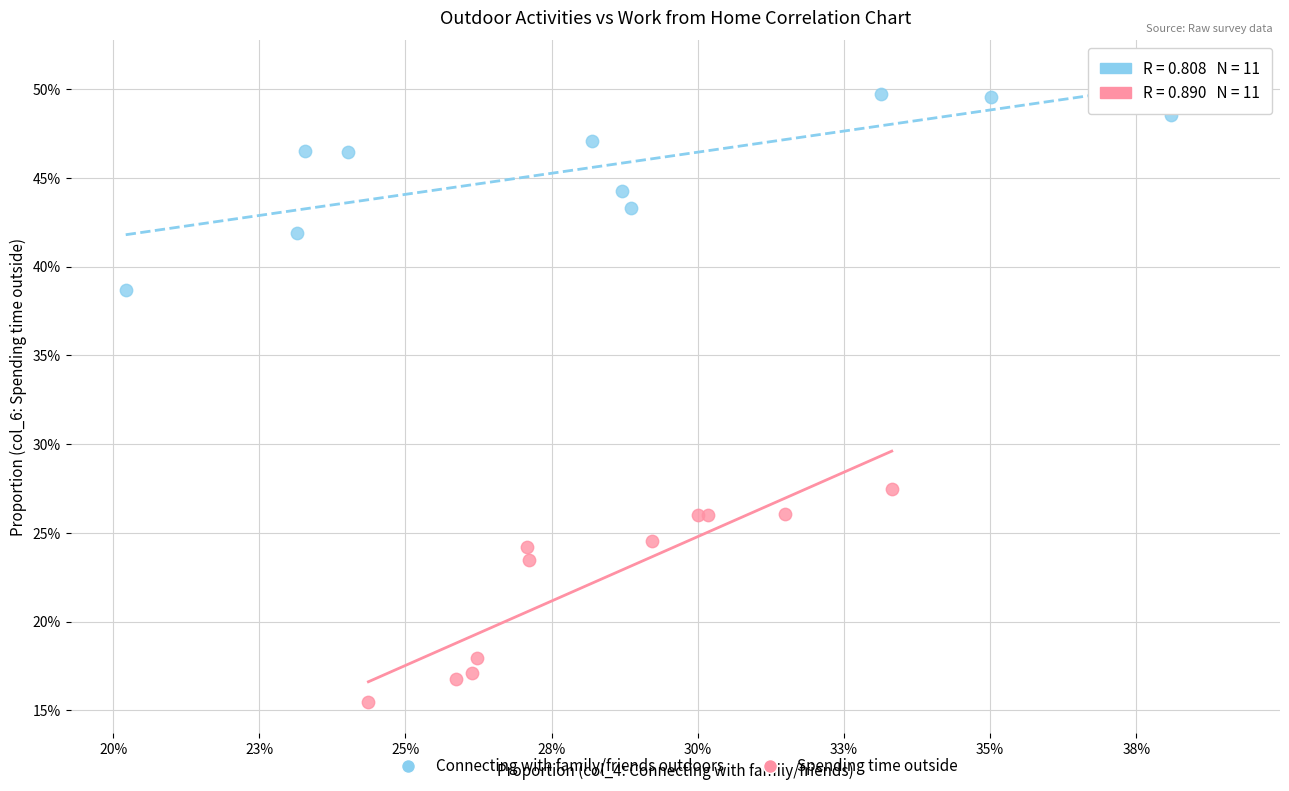

What are all the series names shown in the legend?

Connecting with family/friends outdoors, Spending time outside